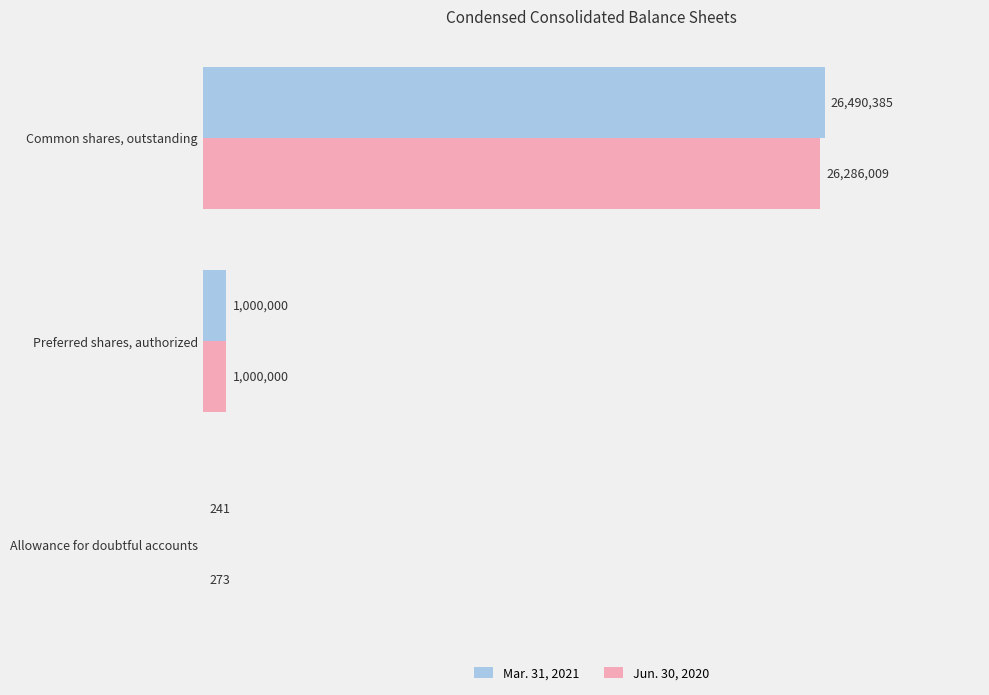

What is the minimum value shown in the chart?

241